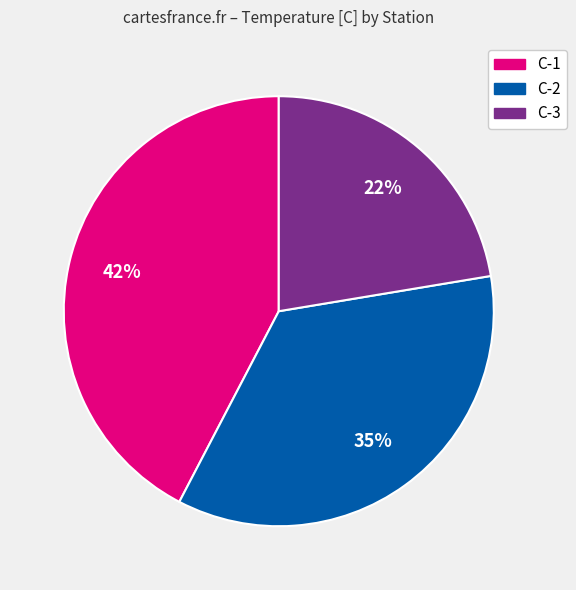

Is there a majority slice in this chart?

No